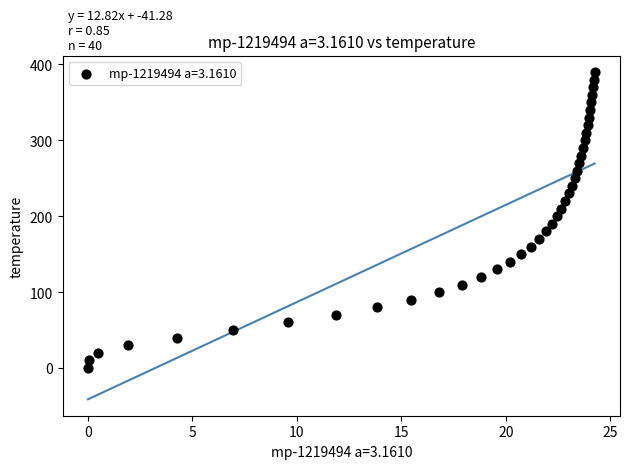

What is the range of Y values (max minus min)?

390